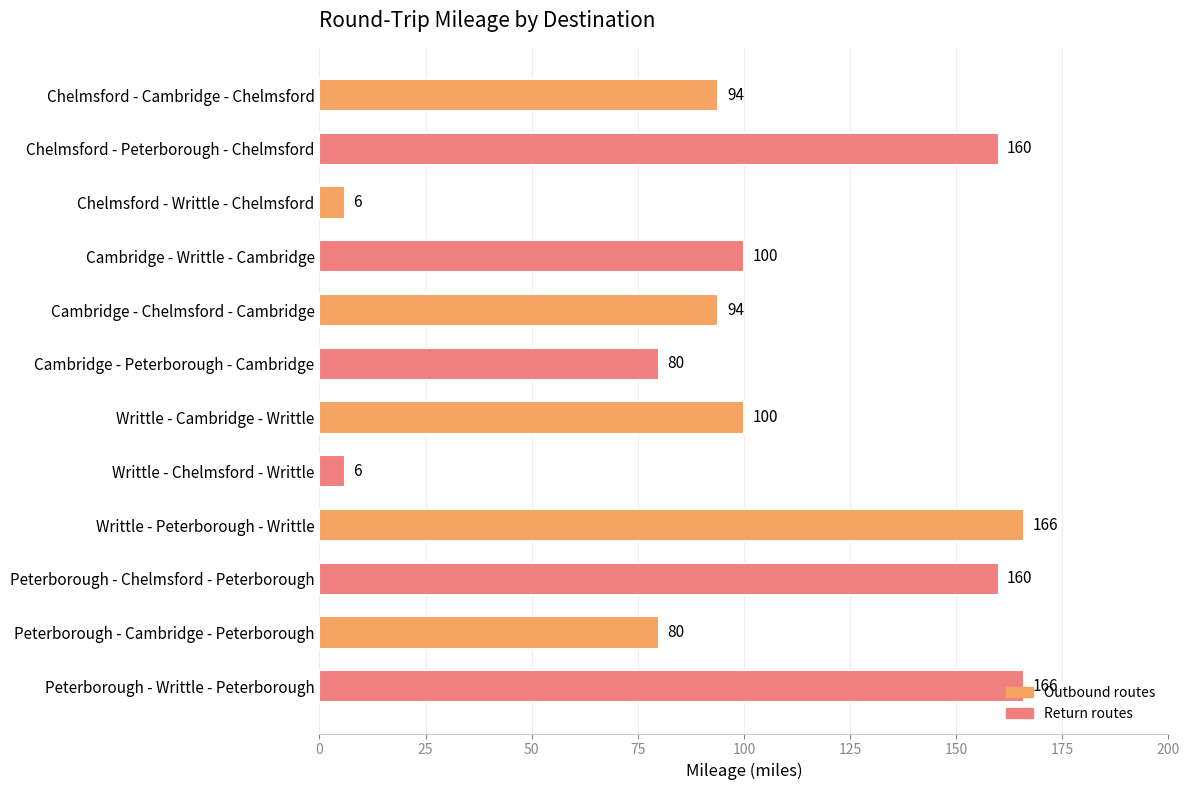

Are the bars grouped side by side (vs. stacked)?

No